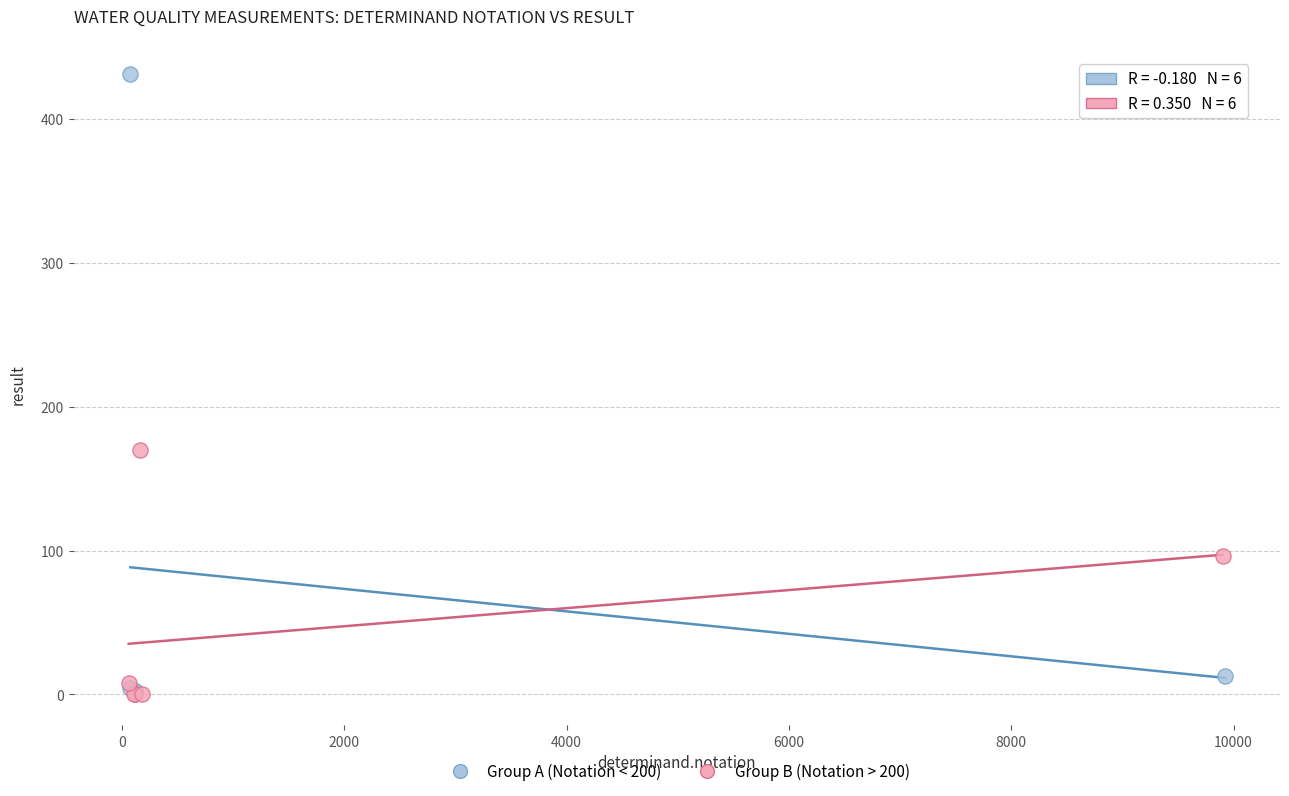

Which series has the largest Y range (max minus min)?

Group A (Notation < 200)